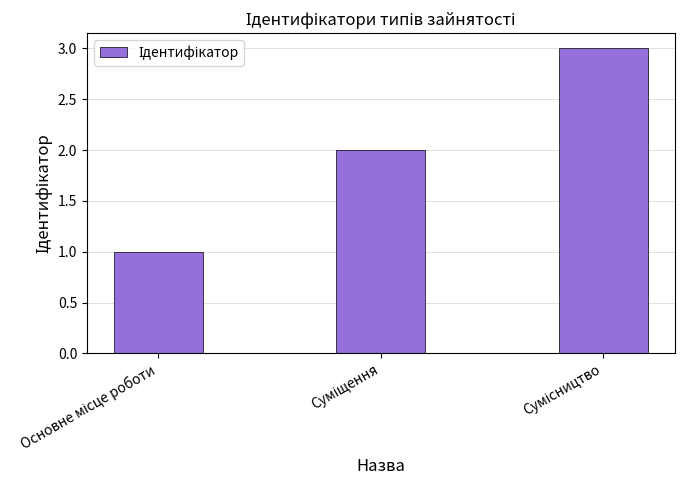

How many distinct data groups are displayed?

1